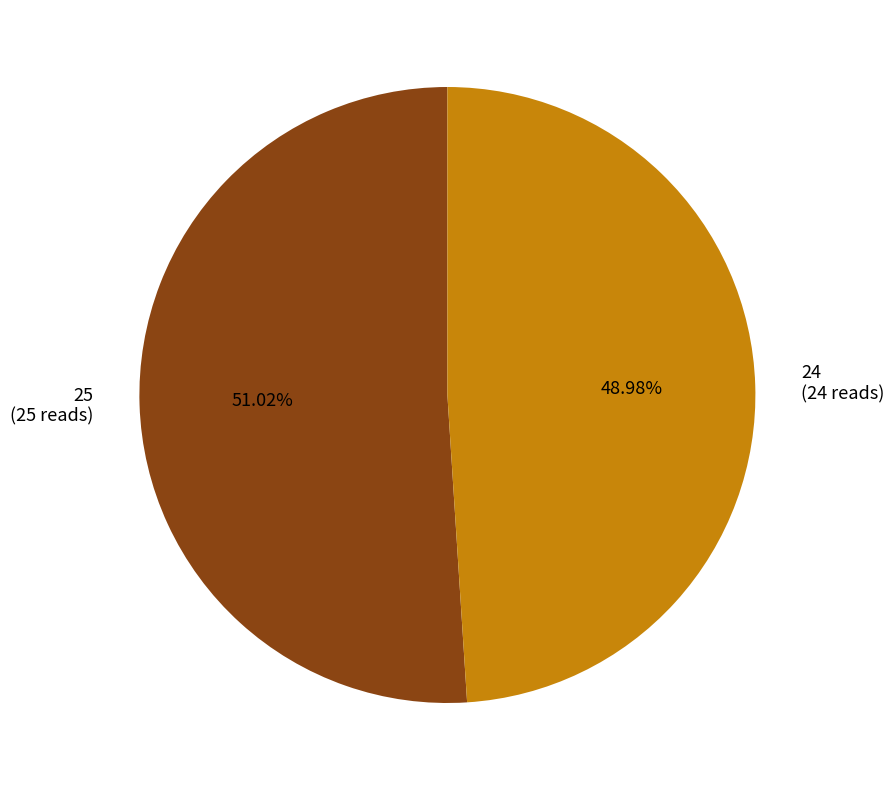

Combined, do 25 and 24 account for over 50%?

Yes